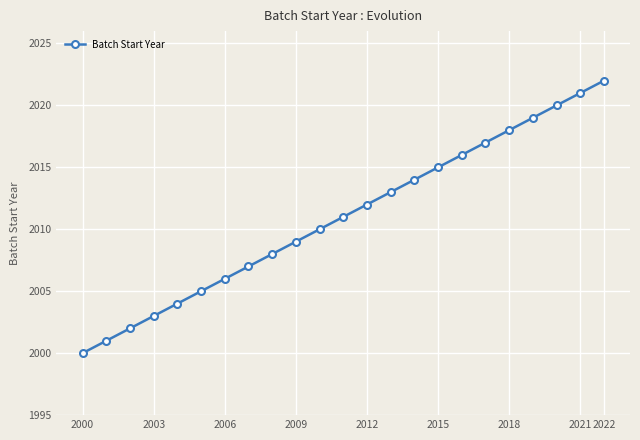

True or false: the data has more than 2 interior local peaks.

False